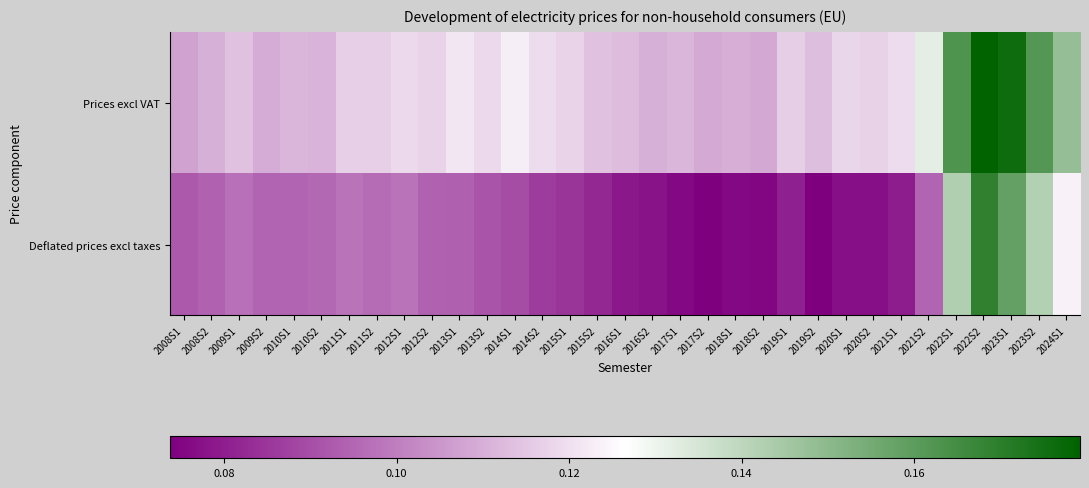

Rank the series by their average value, from lowest to highest.

Deflated prices excl taxes, Prices excl VAT